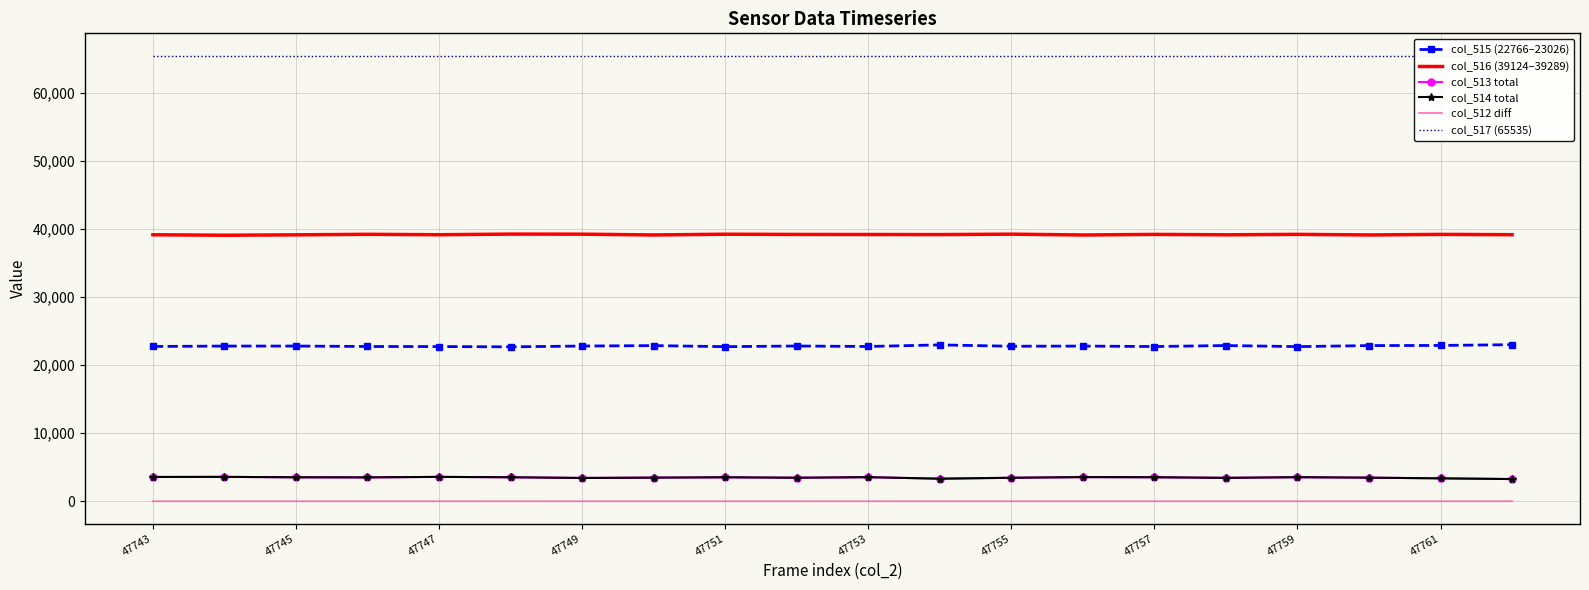

The col_513 total series shows 6035 at 13. True or false?

False